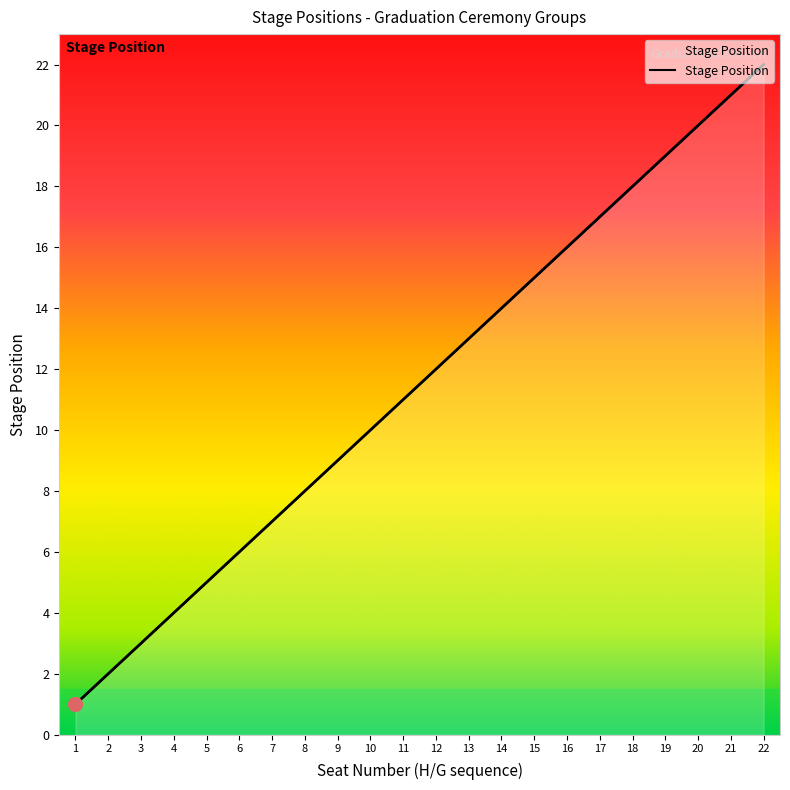

What is the change in value from 8 to 14?

+6